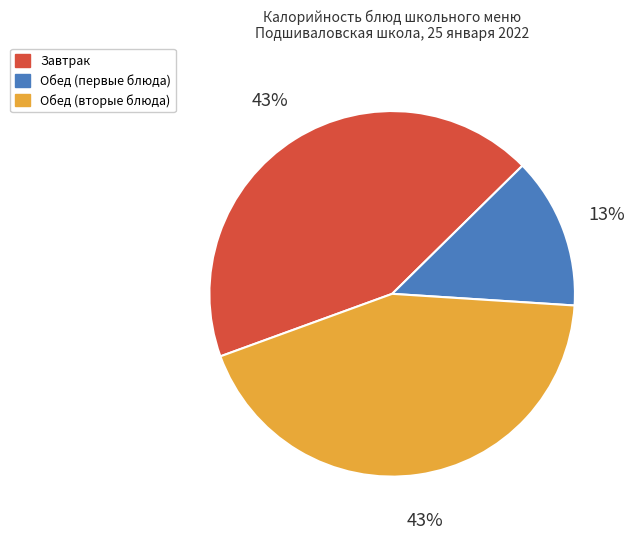

Is there a majority slice in this chart?

No